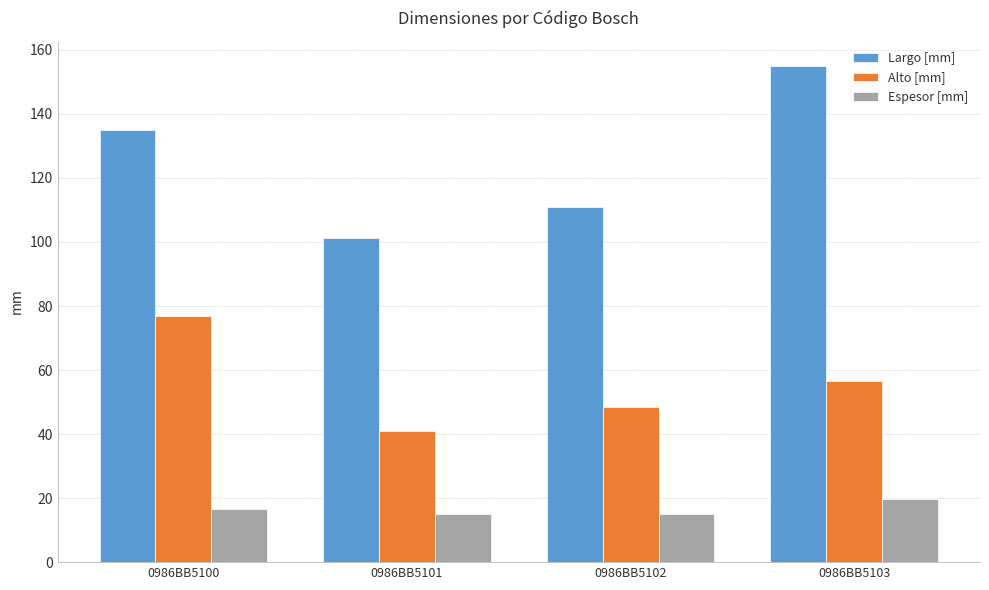

What is the difference between the maximum and minimum values in the Alto [mm] series?

36.0